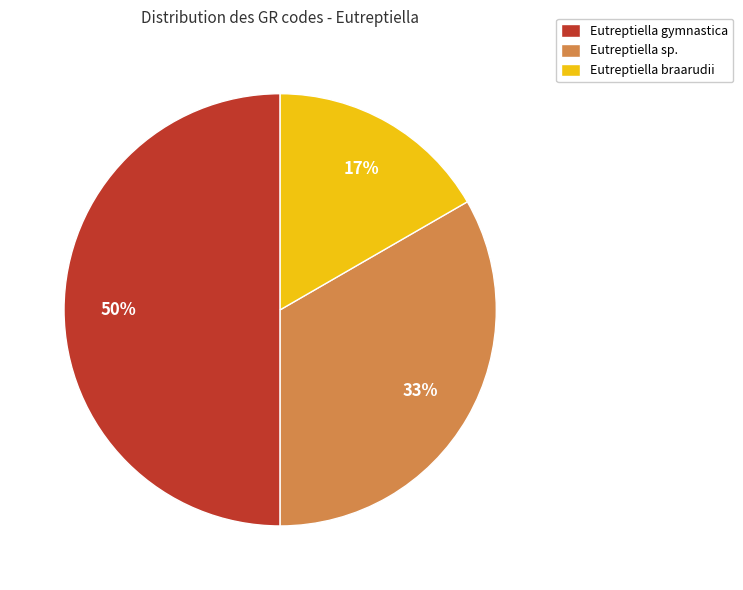

To the nearest percent, what is the difference between the largest and smallest slice percentages?

33%